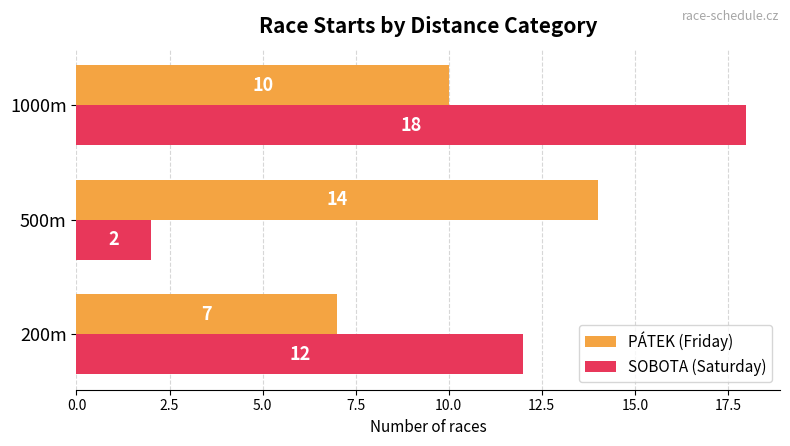

At 200m, list the series in order from largest to smallest.

SOBOTA (Saturday), PÁTEK (Friday)